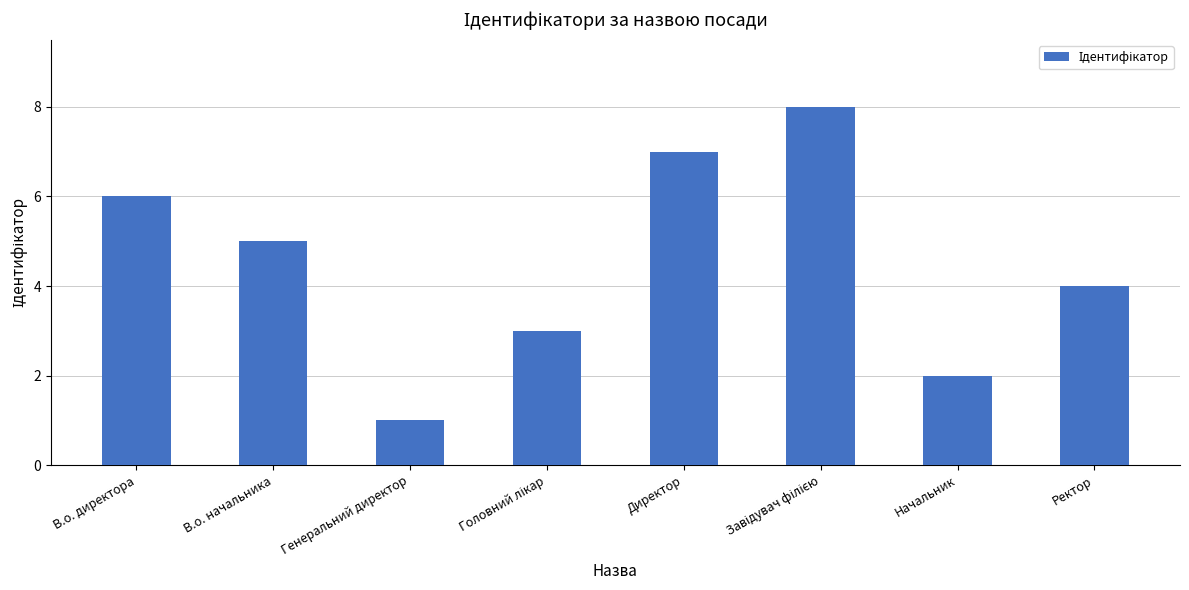

How many bars are there in total?

8